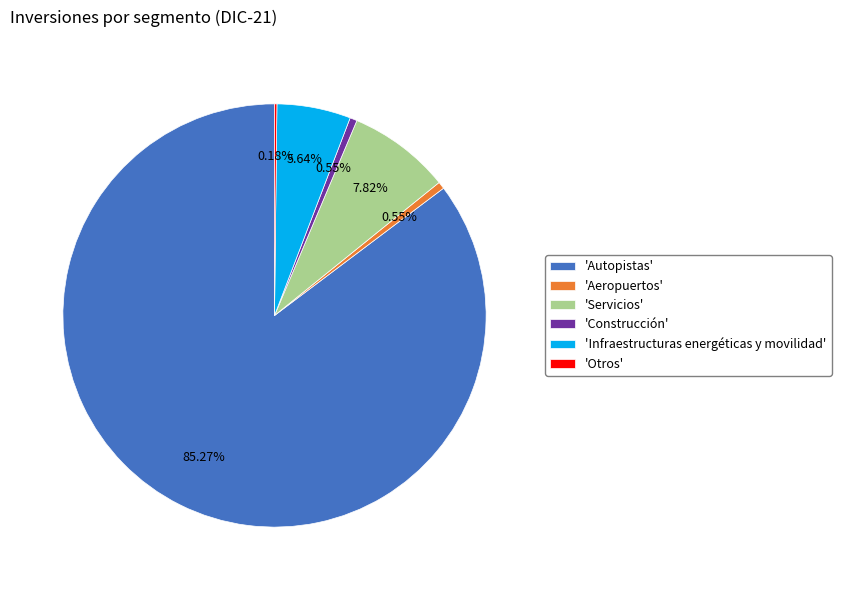

Combined, do 'Construcción' and 'Aeropuertos' account for over 50%?

No